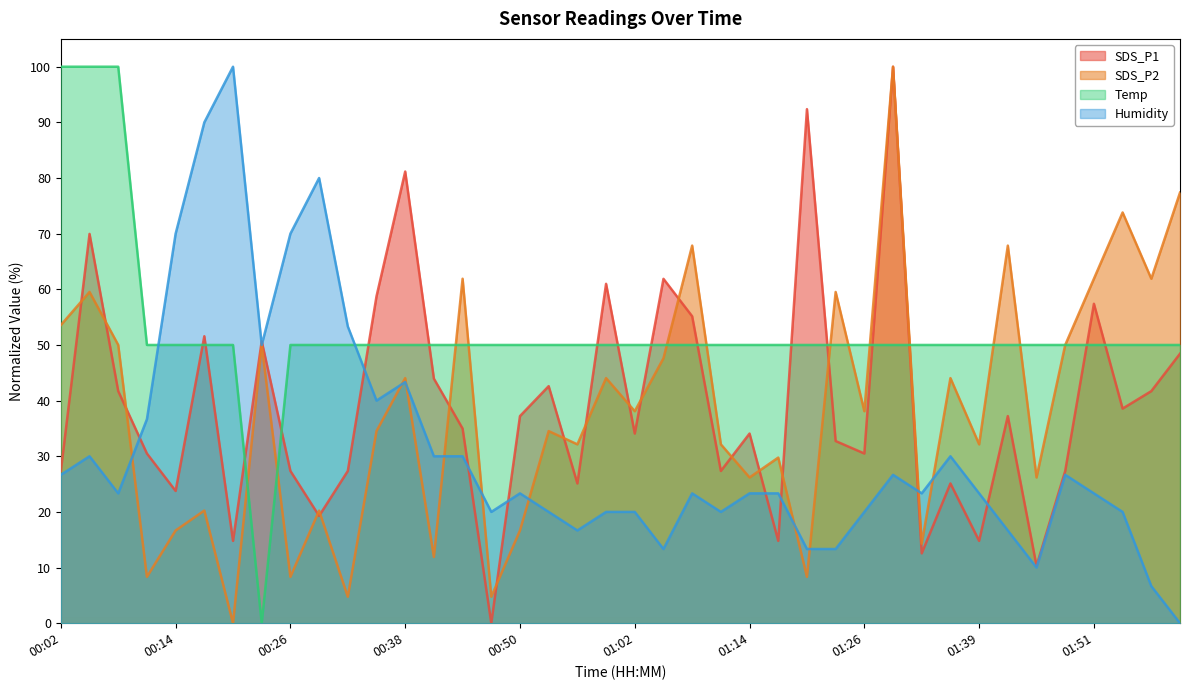

What is the label of the 10th point from the right?

01:32